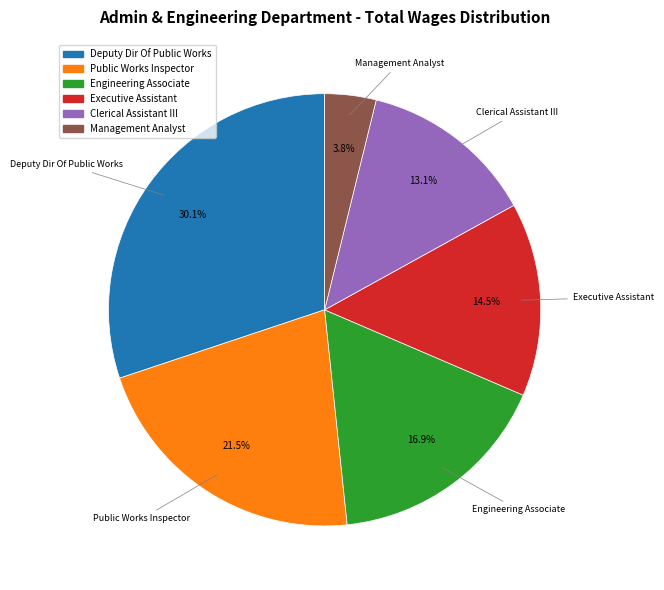

Which category has the biggest portion of the pie?

Deputy Dir Of Public Works